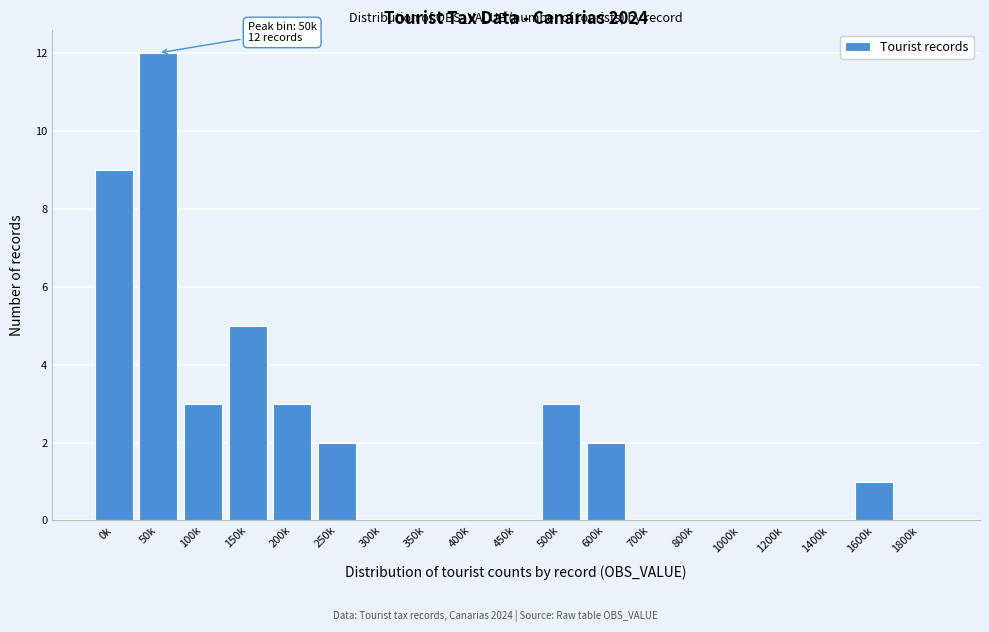

Reading right to left, list all the values displayed in this chart.

1800k=0	1600k=1	1400k=0	1200k=0	1000k=0	800k=0	700k=0	600k=2	500k=3	450k=0	400k=0	350k=0	300k=0	250k=2	200k=3	150k=5	100k=3	50k=12	0k=9